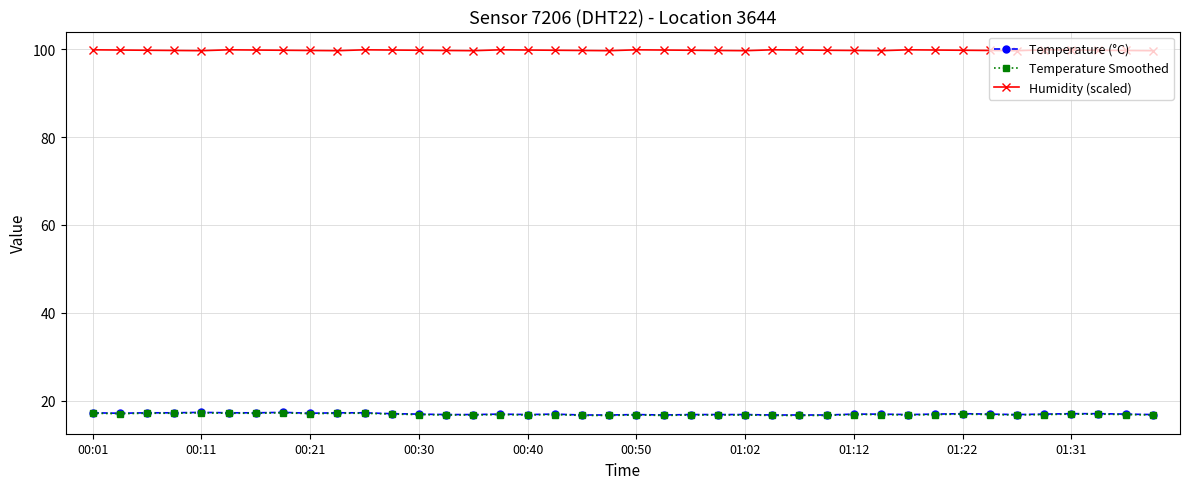

True or false: Humidity (scaled) and Temperature Smoothed cross at least once.

False